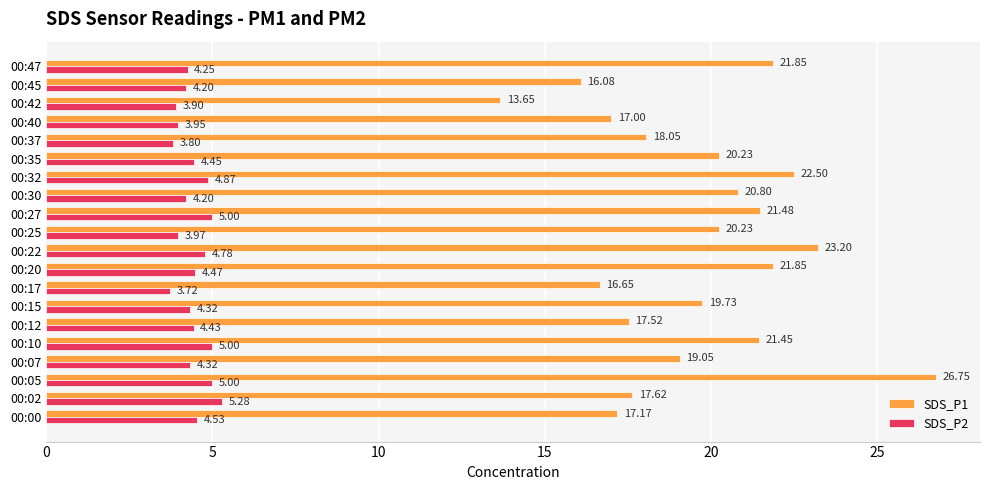

How many categories are shown in the chart?

20